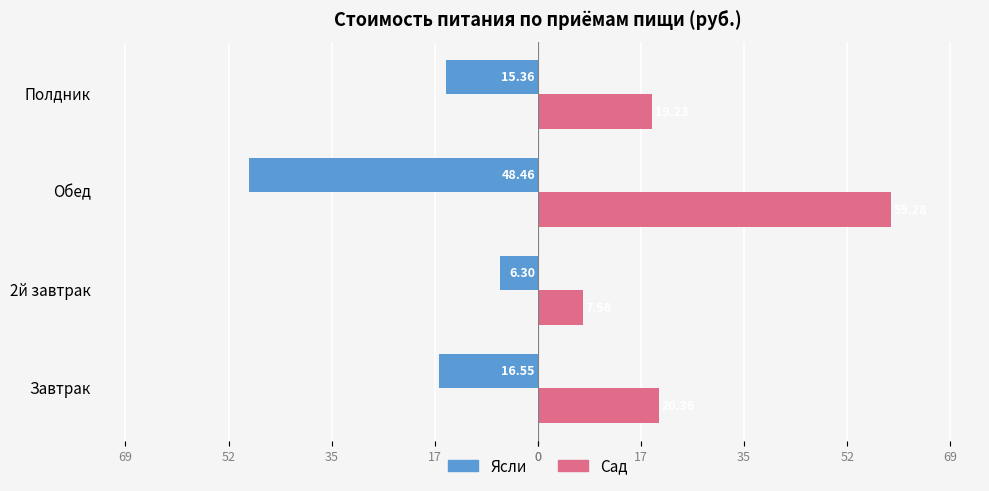

What is the highest value of the Ясли series?

-6.3